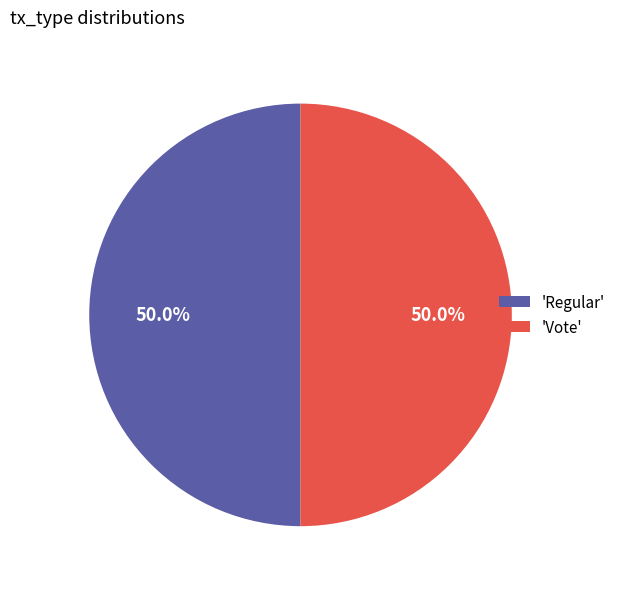

What is the ratio of the value at 'Regular' to the value at 'Vote'?

1.0